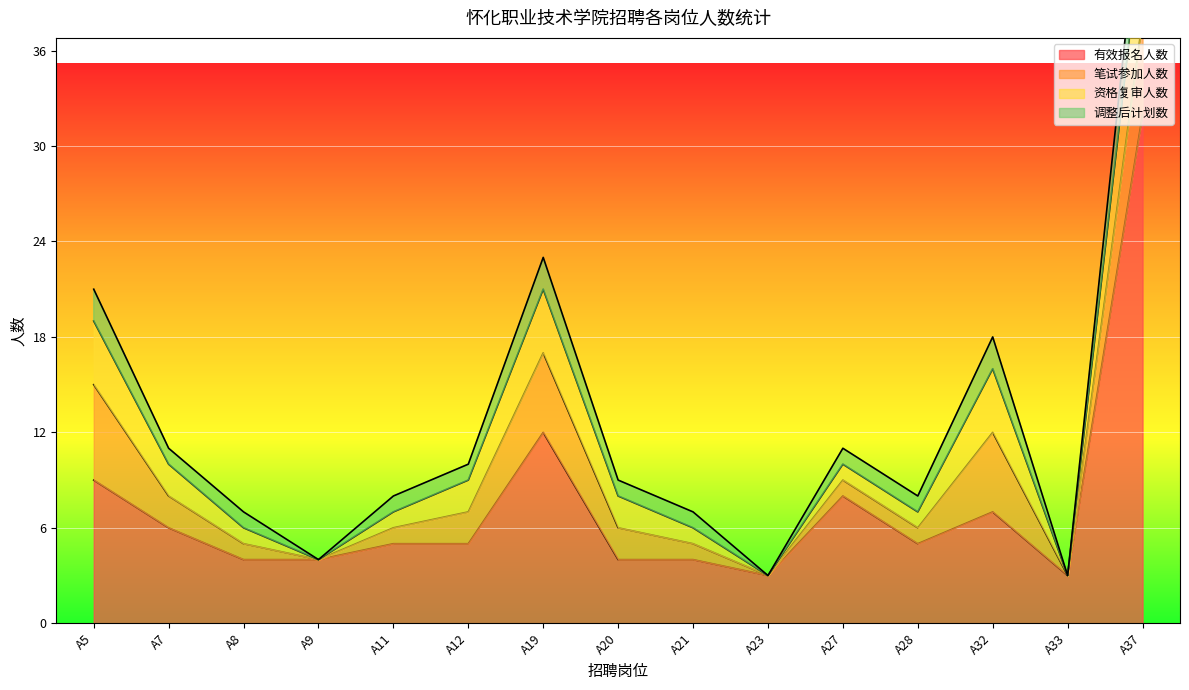

True or false: 笔试参加人数 has a value of 1 at A28.

False